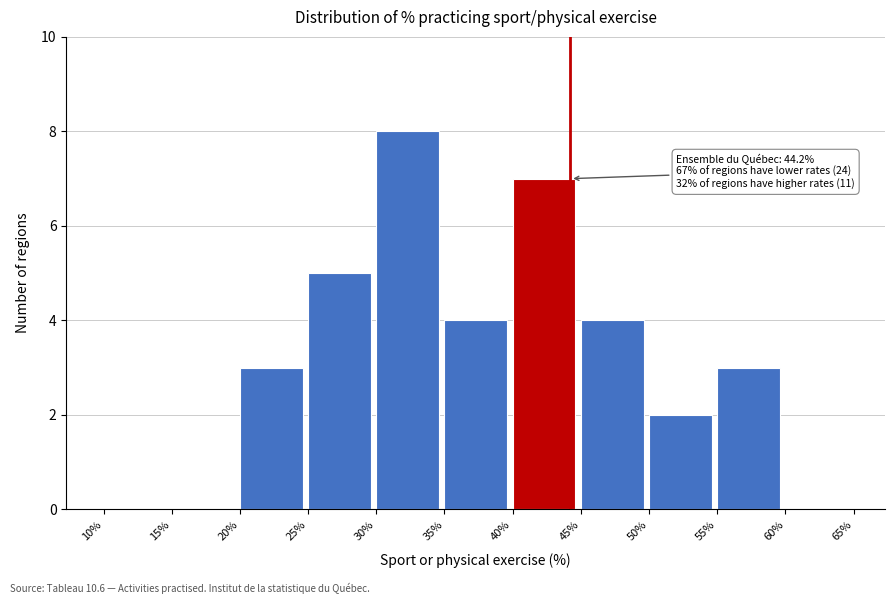

Which range on the x-axis has the tallest bar?

30% to 35%